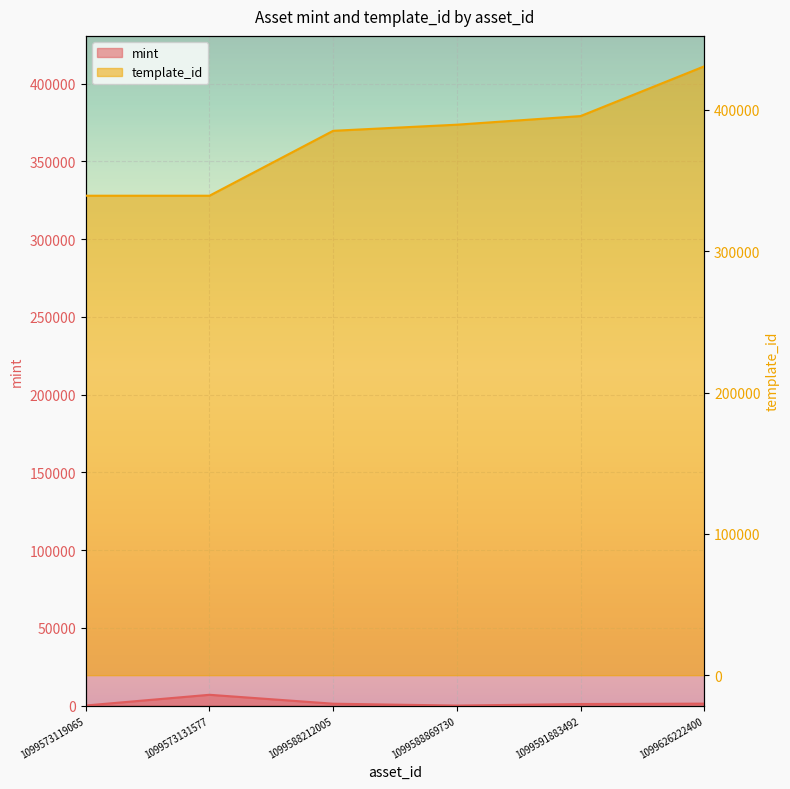

True or false: template_id and mint cross at least once.

False